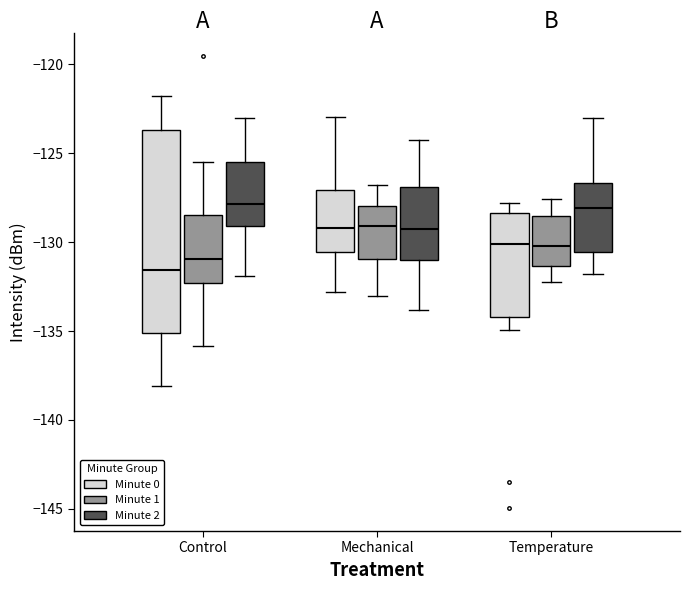

Comparing the boxes themselves (not the whiskers), which one is the tallest?

Control (Minute 0)